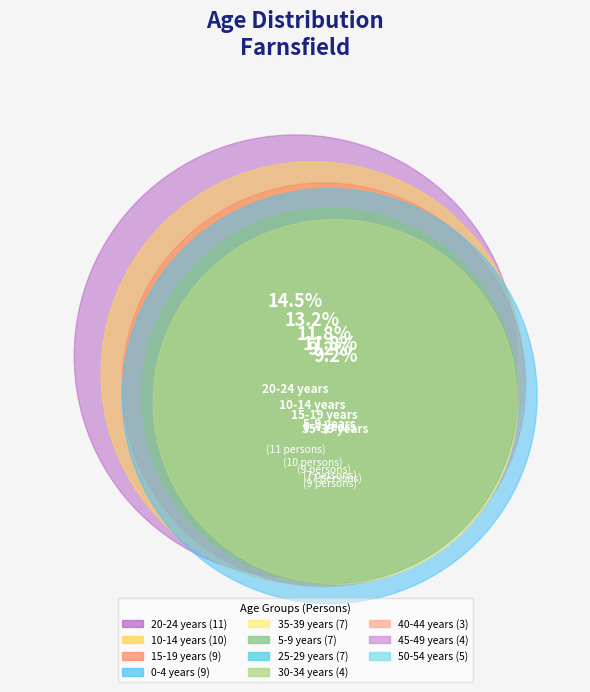

Count the number of slices in the pie.

11